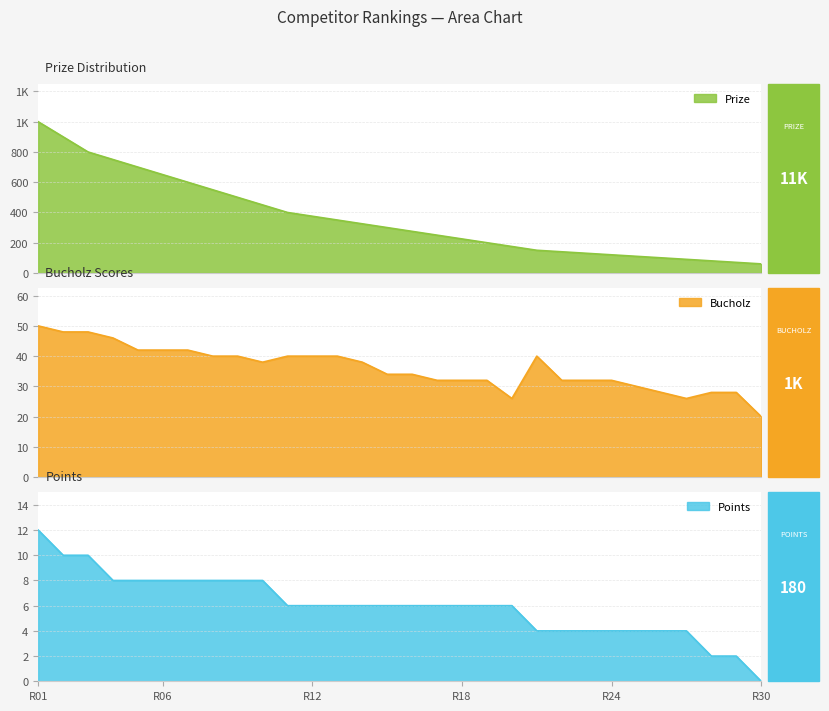

Which series has the largest total across all categories?

Prize